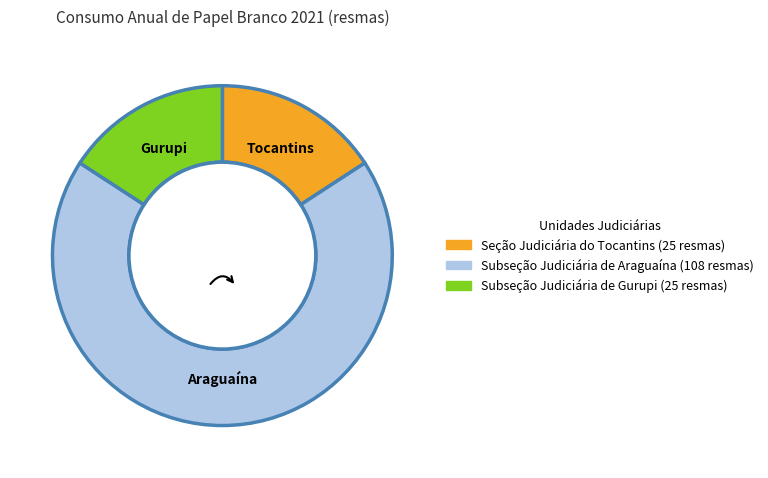

Is there a majority slice in this chart?

Yes